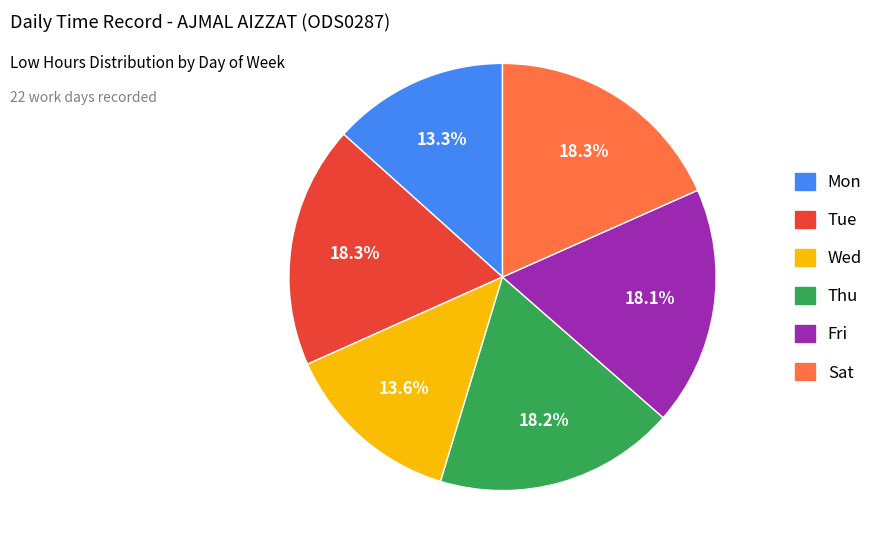

Is there any slice that represents more than half of the pie?

No